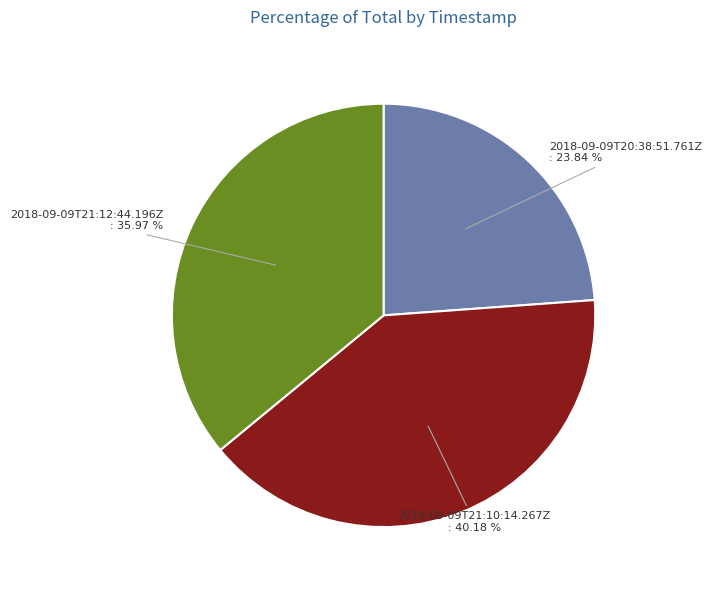

Between 2018-09-09T21:12:44.196Z and 2018-09-09T21:10:14.267Z, which is larger?

2018-09-09T21:10:14.267Z